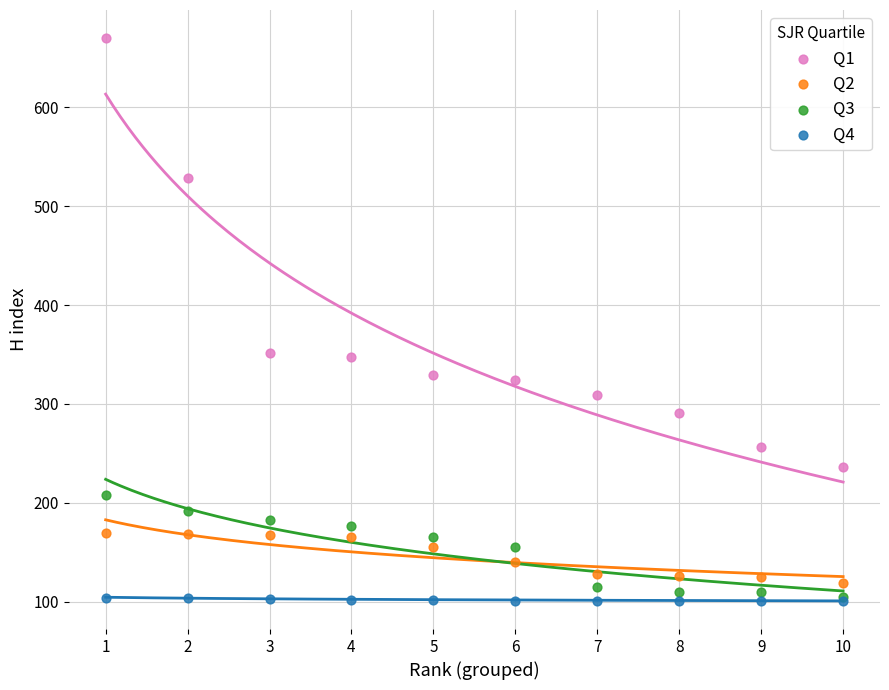

Which series has the largest Y range (max minus min)?

Q1